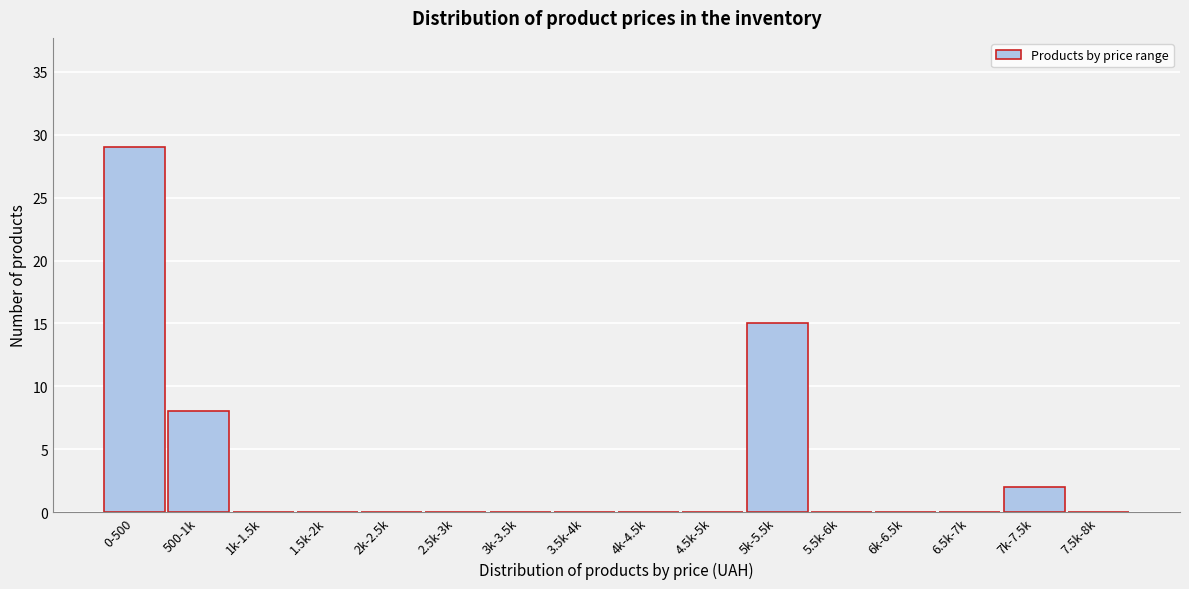

Reading left to right, what are all the values shown in this chart?

0-500=29	500-1k=8	1k-1.5k=0	1.5k-2k=0	2k-2.5k=0	2.5k-3k=0	3k-3.5k=0	3.5k-4k=0	4k-4.5k=0	4.5k-5k=0	5k-5.5k=15	5.5k-6k=0	6k-6.5k=0	6.5k-7k=0	7k-7.5k=2	7.5k-8k=0